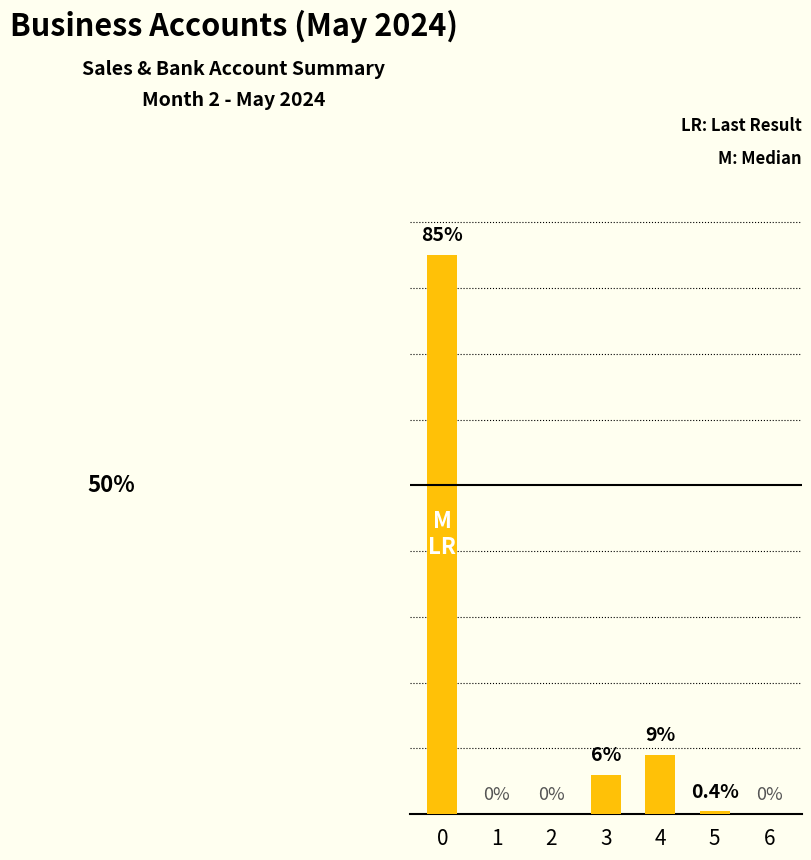

How many bars are there in total?

7